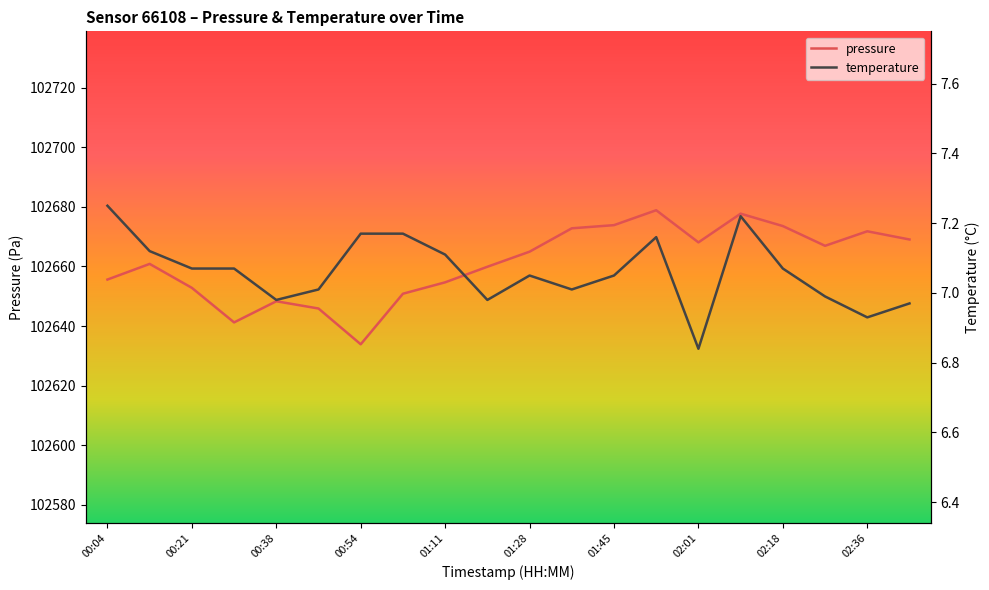

What position from the right is 00:04?

20